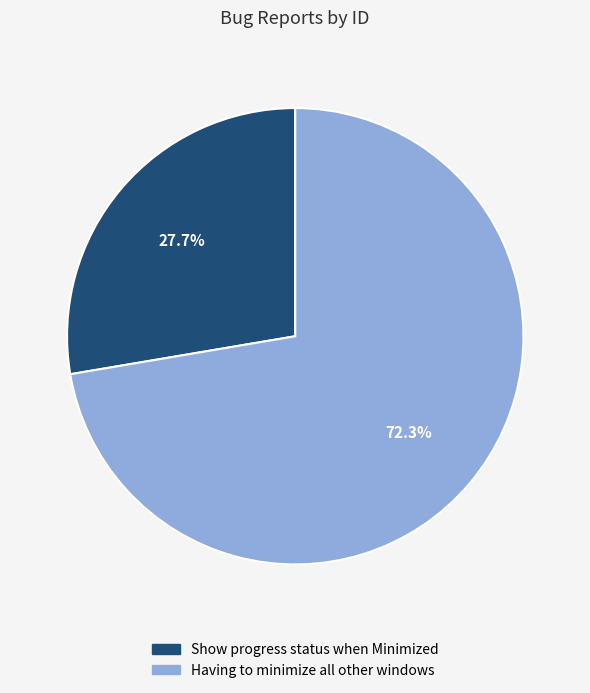

Which category has the biggest portion of the pie?

Having to minimize all other windows